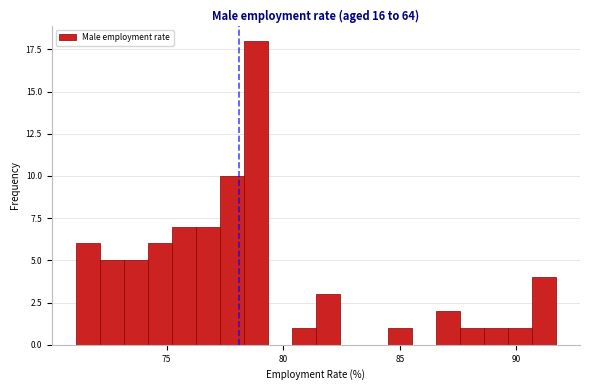

Read against the x-axis, roughly where is the centre of the tallest bar?

79.0